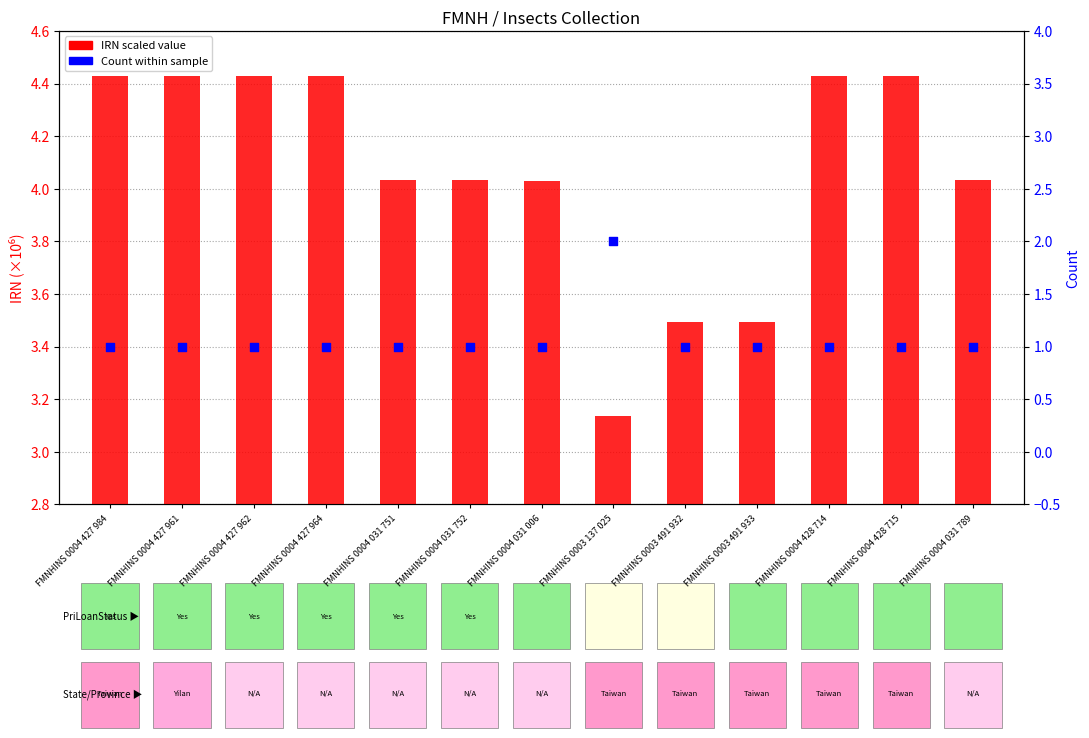

Is the value of IRN scaled value at FMNHINS 0004 031 751 greater than the value of Count within sample at FMNHINS 0004 427 984?

Yes